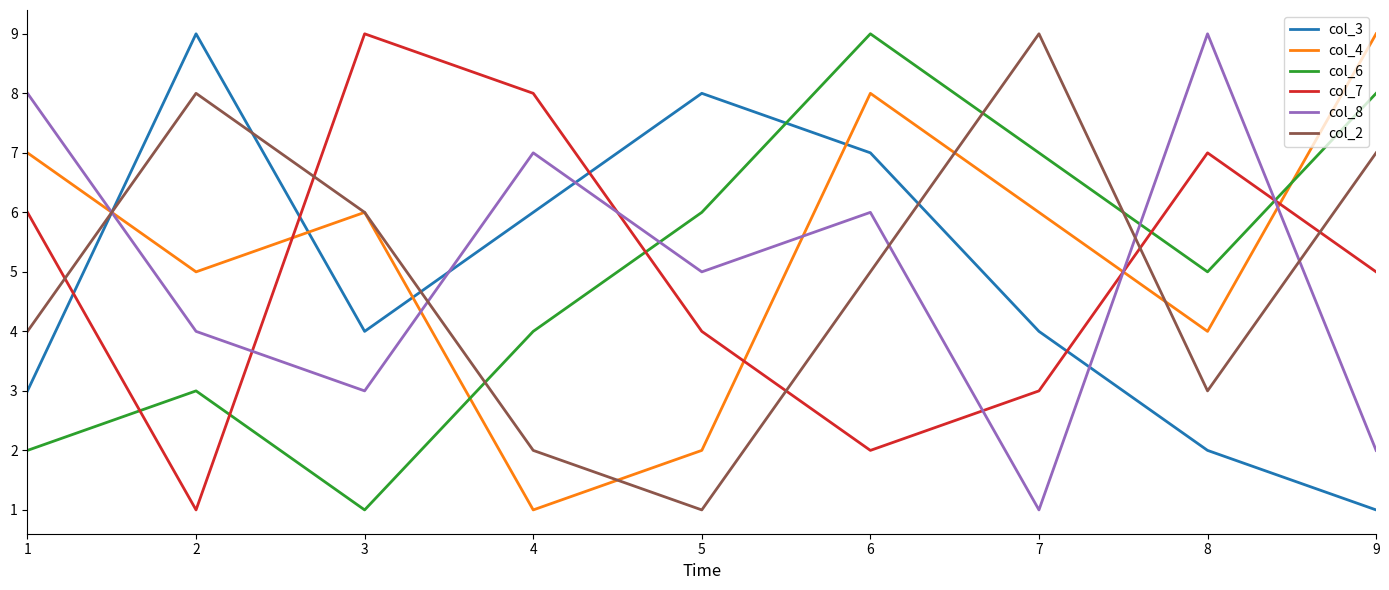

Between which two adjacent categories do col_2 and col_3 first intersect?

1 and 2